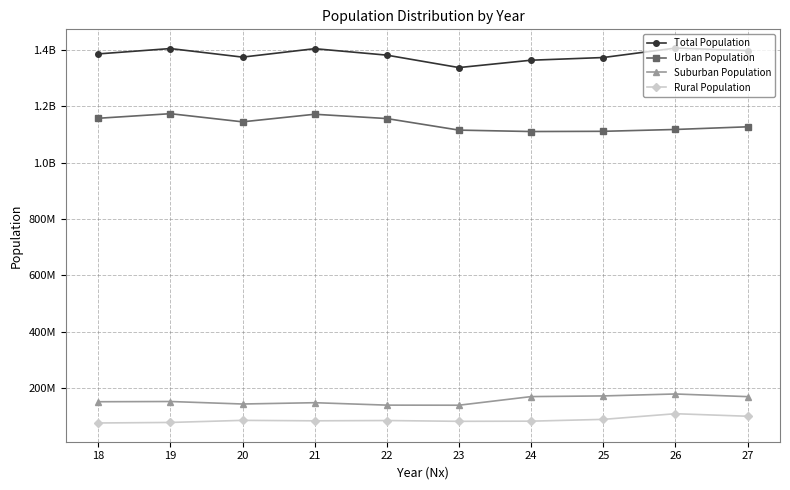

True or false: Urban Population and Rural Population intersect in this chart.

False